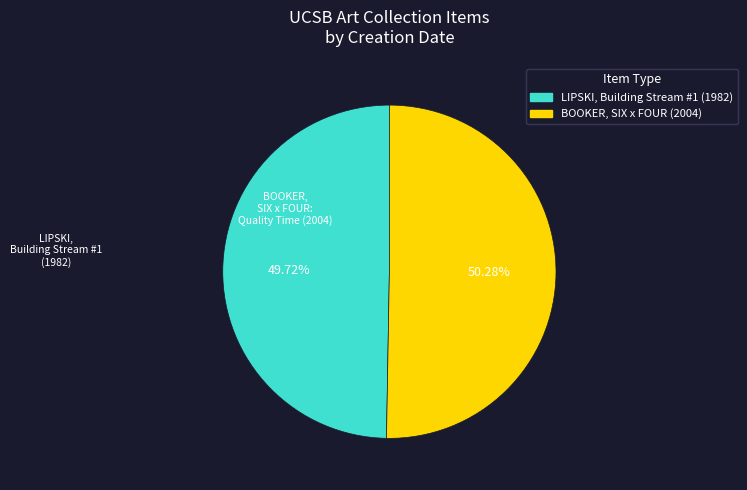

Does any single category account for the majority?

Yes